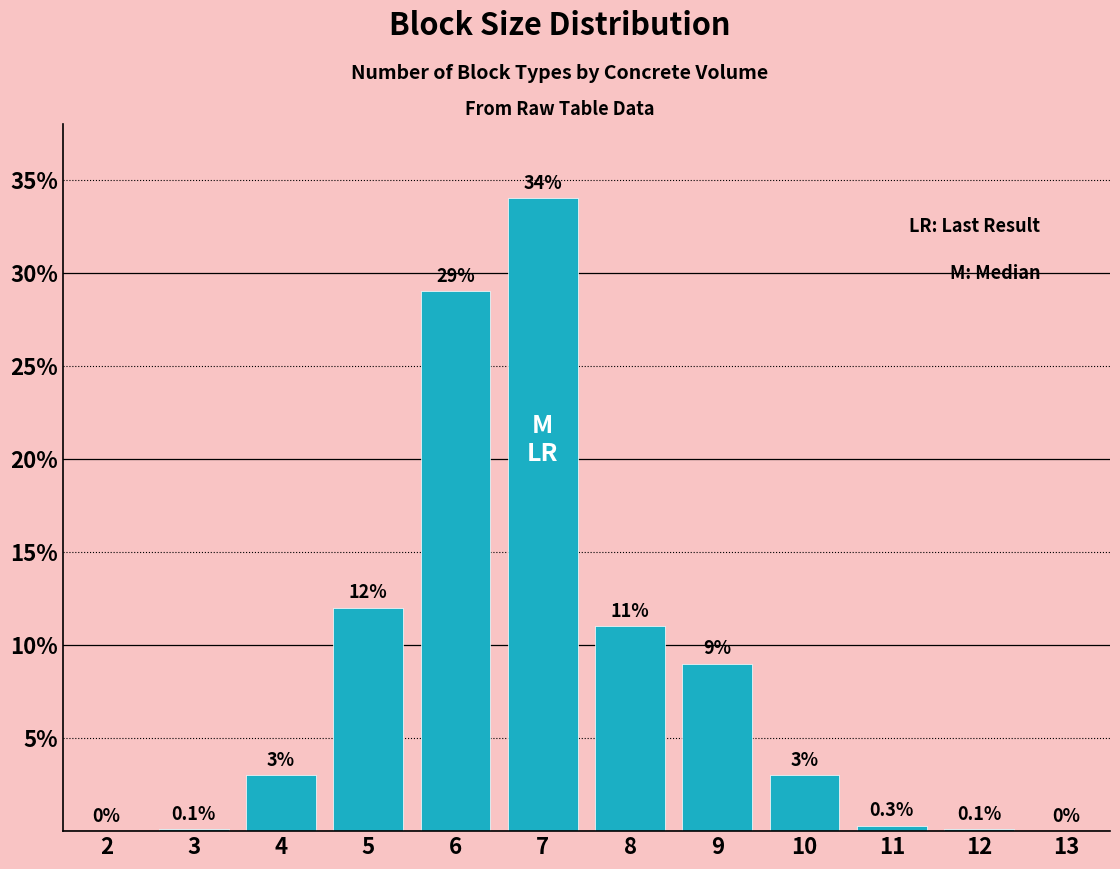

Reading left to right, list all the values displayed in this chart.

2=0.0	3=0.1	4=3.0	5=12.0	6=29.0	7=34.0	8=11.0	9=9.0	10=3.0	11=0.3	12=0.1	13=0.0